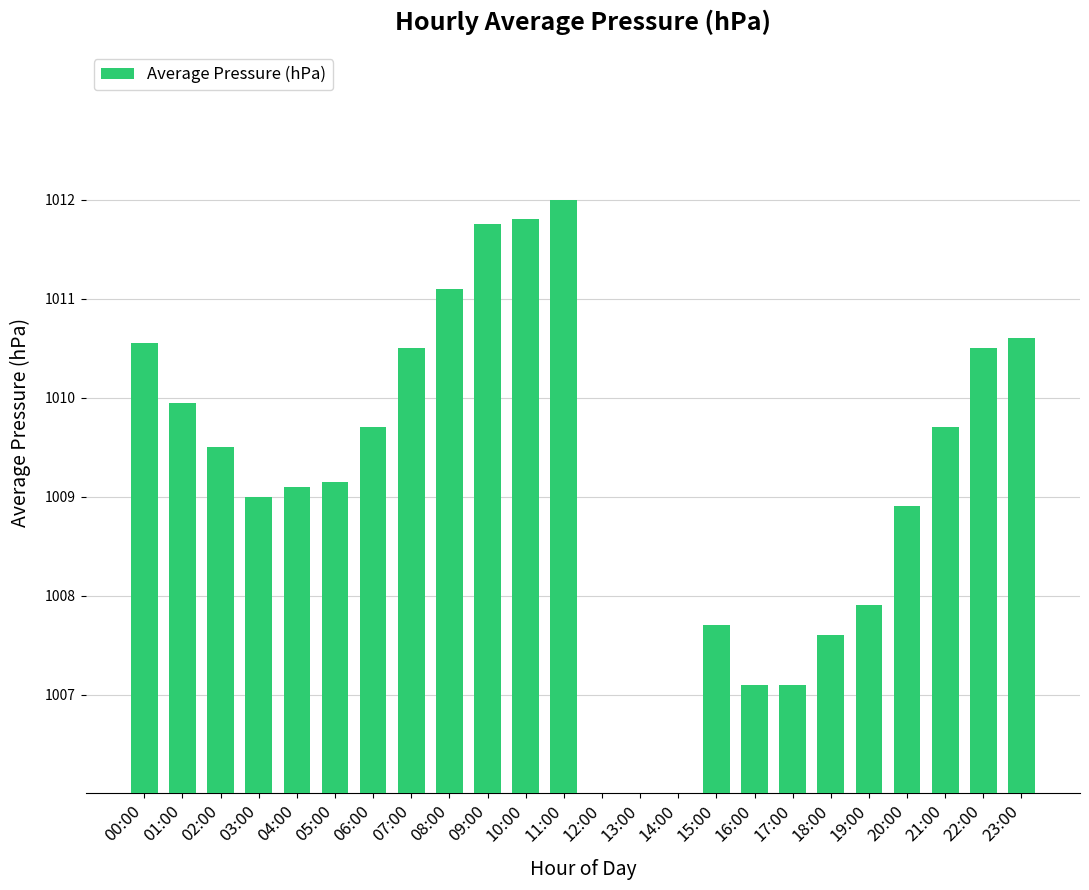

Reading right to left, extract all data points from this chart.

23:00=1010.6	22:00=1010.5	21:00=1009.7	20:00=1008.9	19:00=1007.9	18:00=1007.6	17:00=1007.1	16:00=1007.1	15:00=1007.7	14:00=0.0	13:00=0.0	12:00=0.0	11:00=1012.0	10:00=1011.8	09:00=1011.8	08:00=1011.1	07:00=1010.5	06:00=1009.7	05:00=1009.1	04:00=1009.1	03:00=1009.0	02:00=1009.5	01:00=1010.0	00:00=1010.5